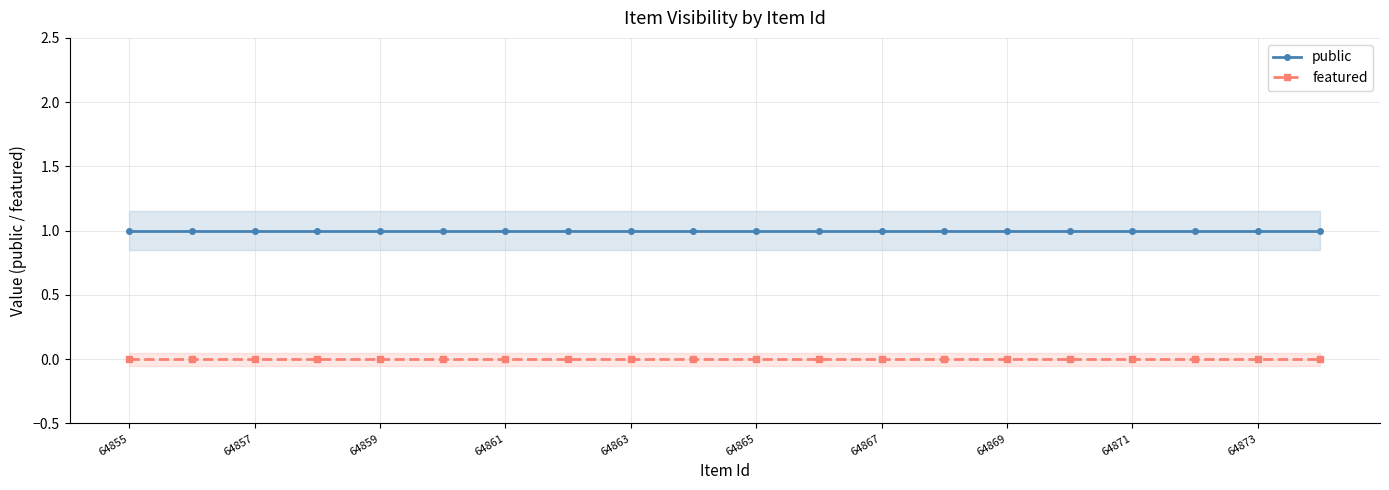

True or false: public and featured cross at least once.

False